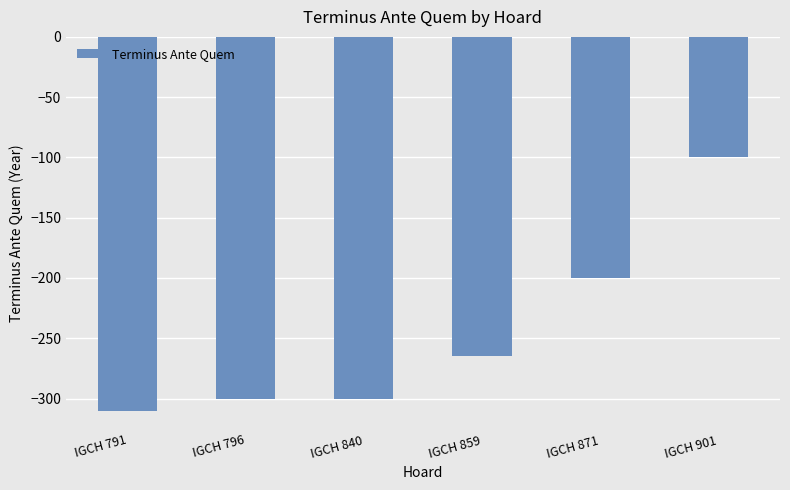

What is the smallest value displayed?

-310